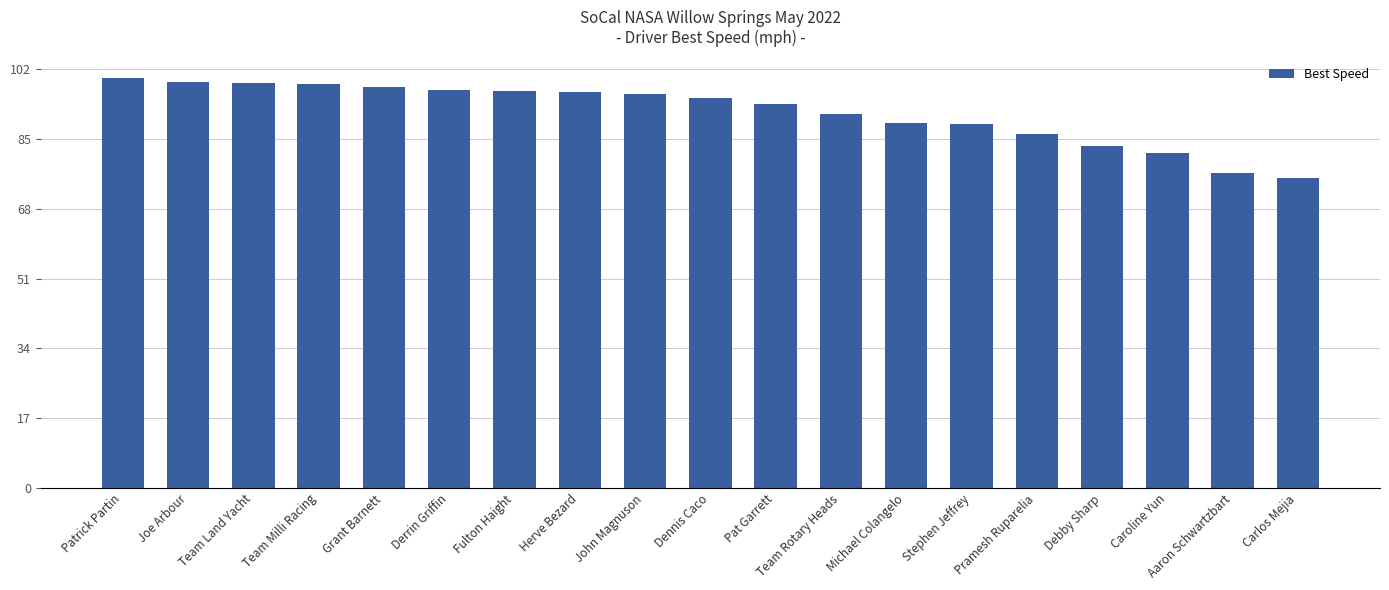

Is it true that the value at Caroline Yun is 81.5?

True